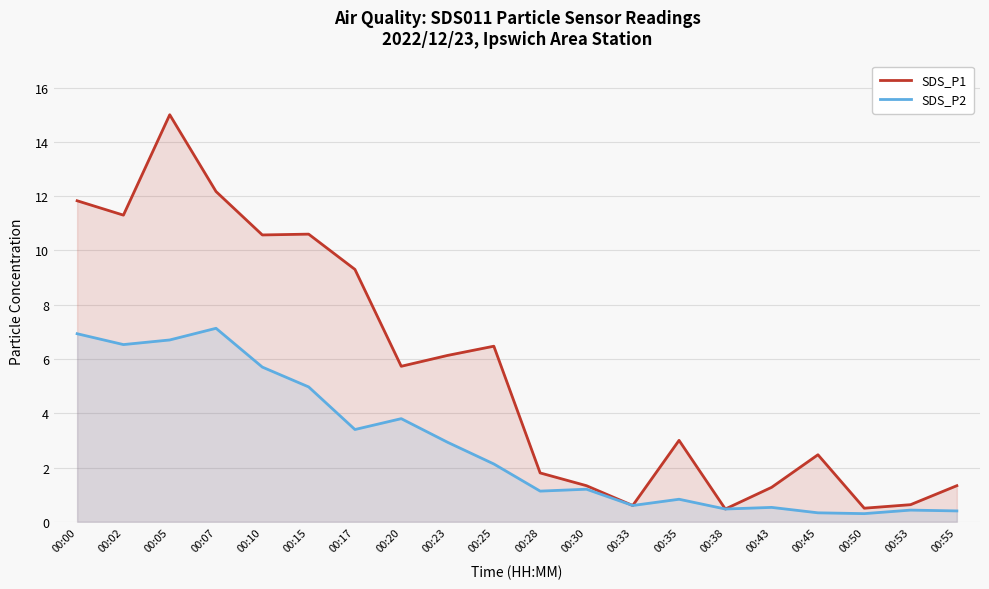

What is the minimum value shown in the chart?

0.3